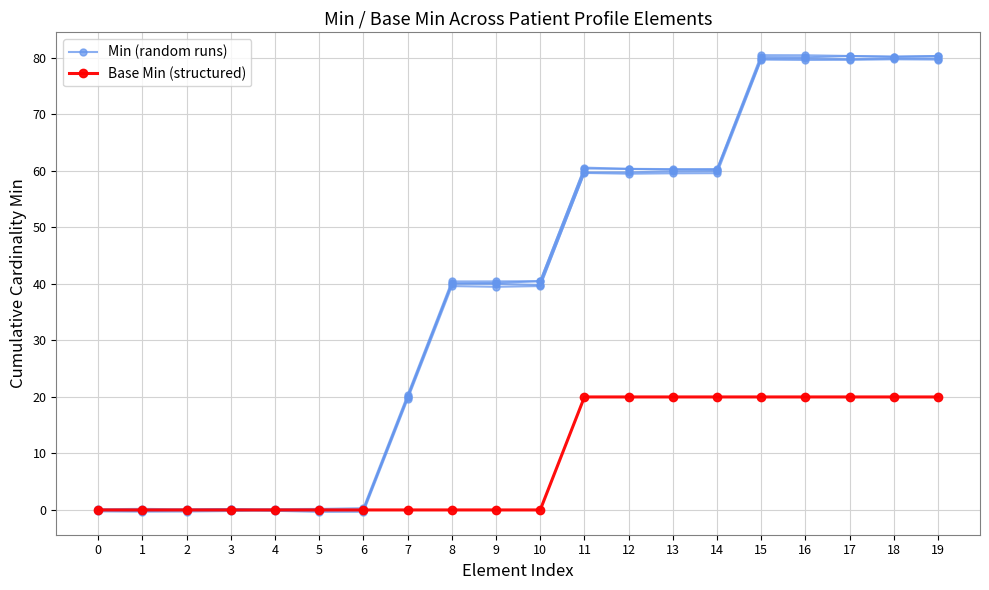

The value of Base Min (structured) at 11 is 31.8. True or false?

False